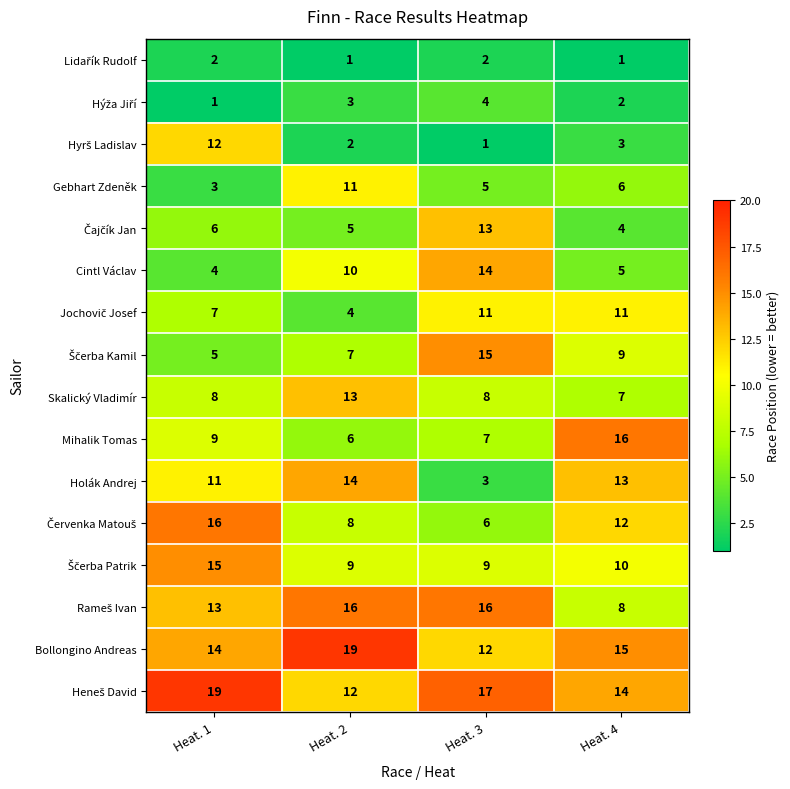

Where does the Gebhart Zdeněk series first go above 6?

Heat. 2